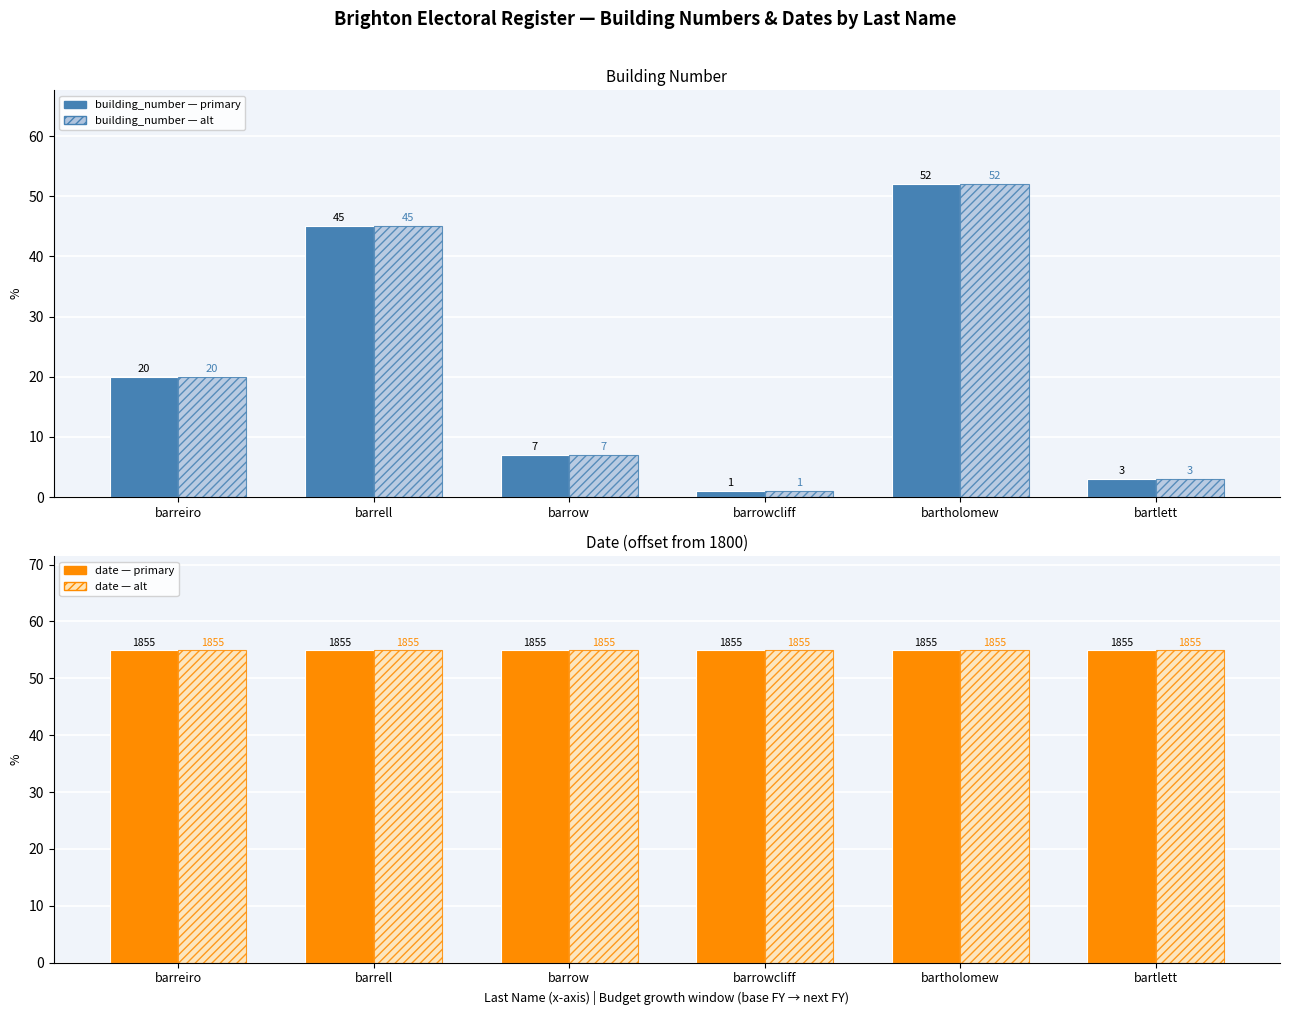

Which series has the largest range (max minus min)?

building_number